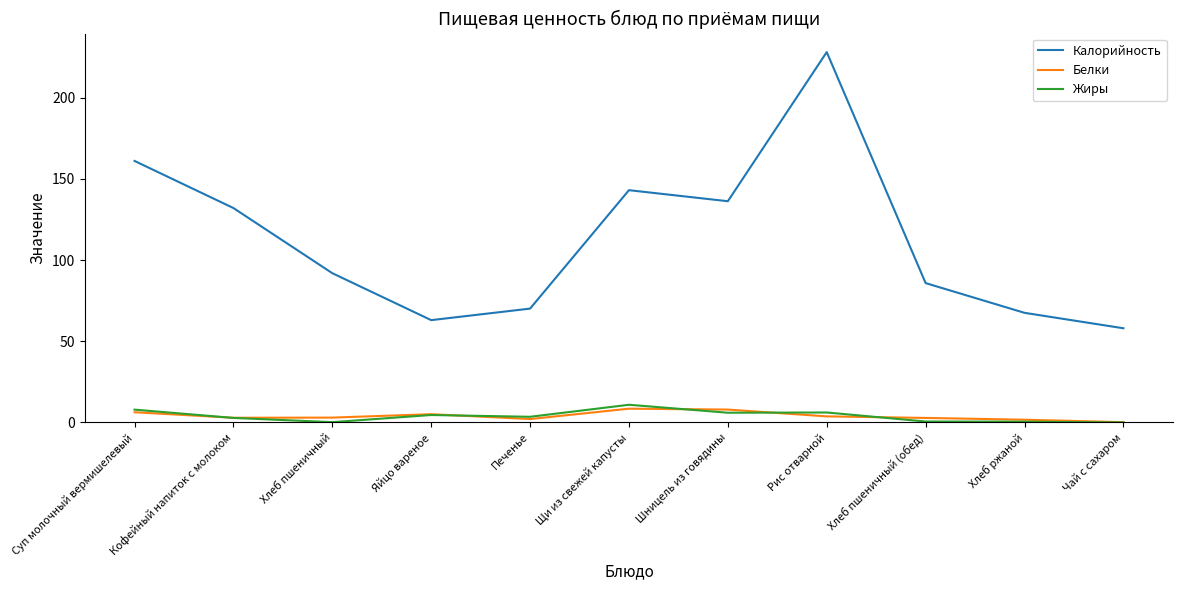

The value of Жиры at Яйцо вареное is 4.6. True or false?

True